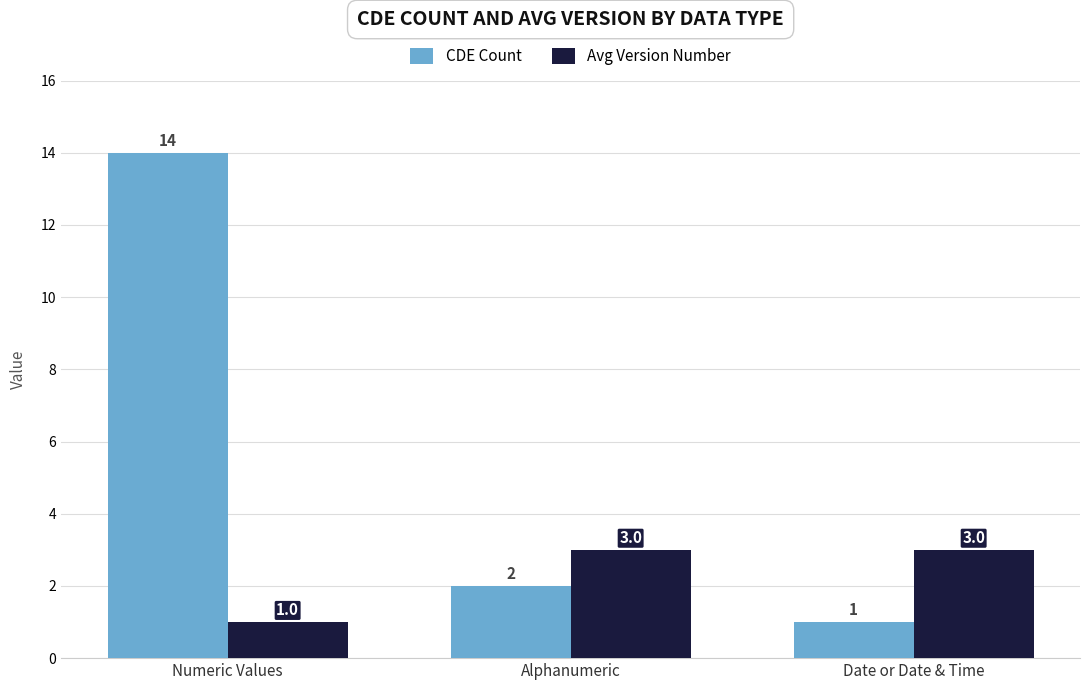

Which series has the largest range (max minus min)?

CDE Count